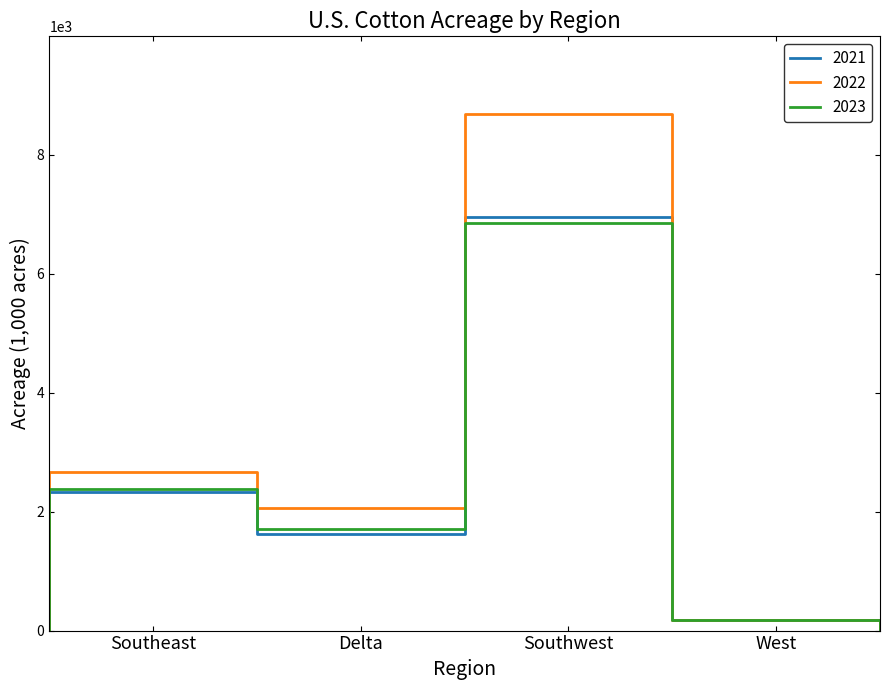

True or false: 2022 has a value of 2711 at Delta.

False